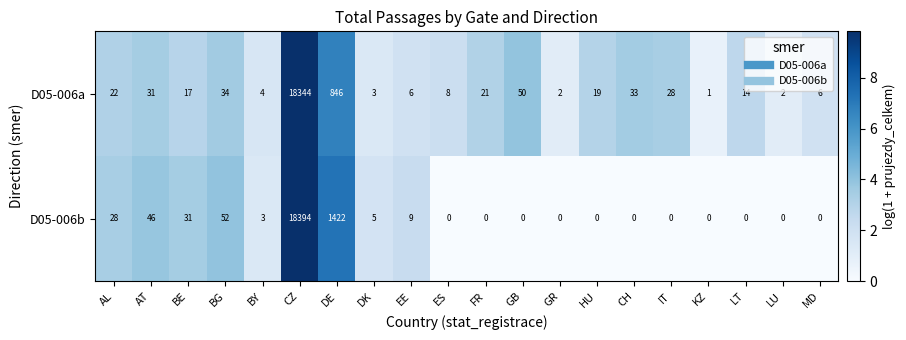

Which series has the widest spread of values?

D05-006b